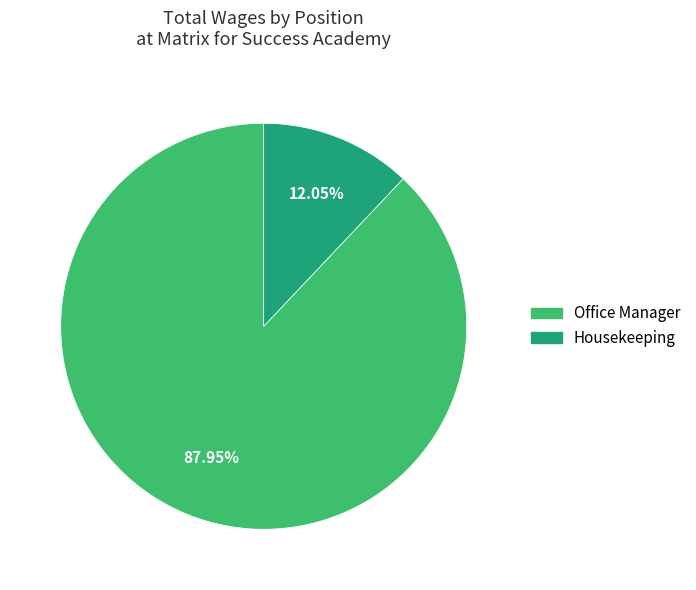

The Office Manager slice represents 88% of the pie. True or false?

True